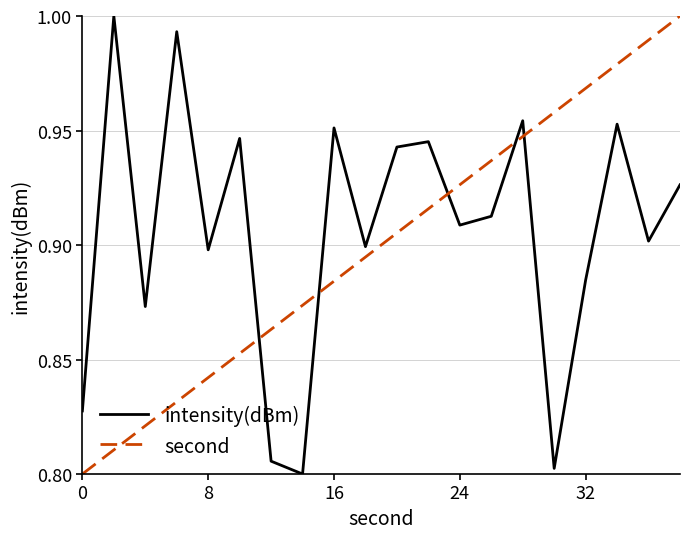

How many intersections are there between second and intensity(dBm)?

5